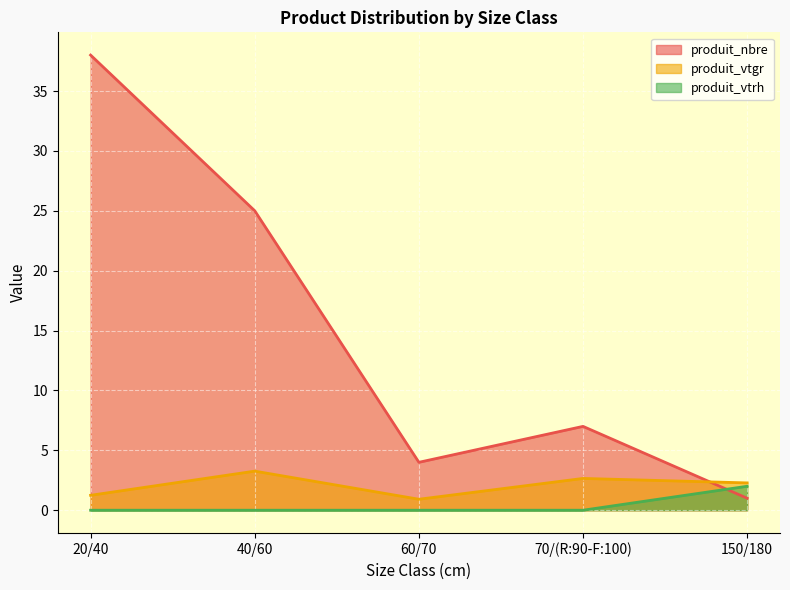

True or false: produit_vtgr has more than 2 interior local peaks.

False